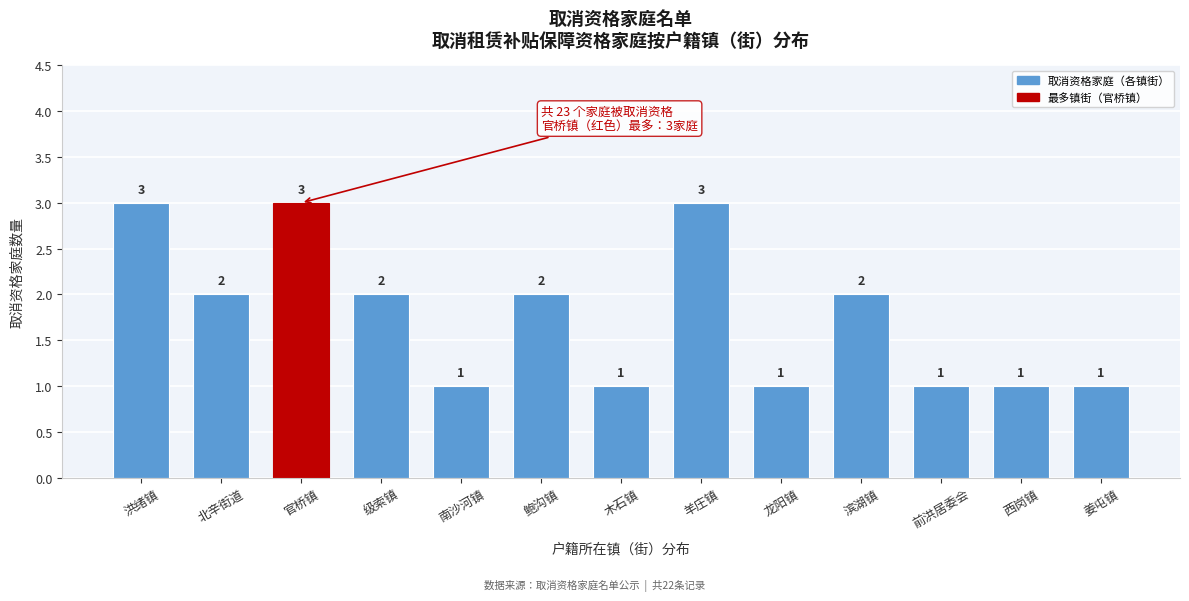

Reading left to right, extract all data points from this chart.

洪绪镇=3	北辛街道=2	官桥镇=3	级索镇=2	南沙河镇=1	鲍沟镇=2	木石镇=1	羊庄镇=3	龙阳镇=1	滨湖镇=2	前洪居委会=1	西岗镇=1	姜屯镇=1